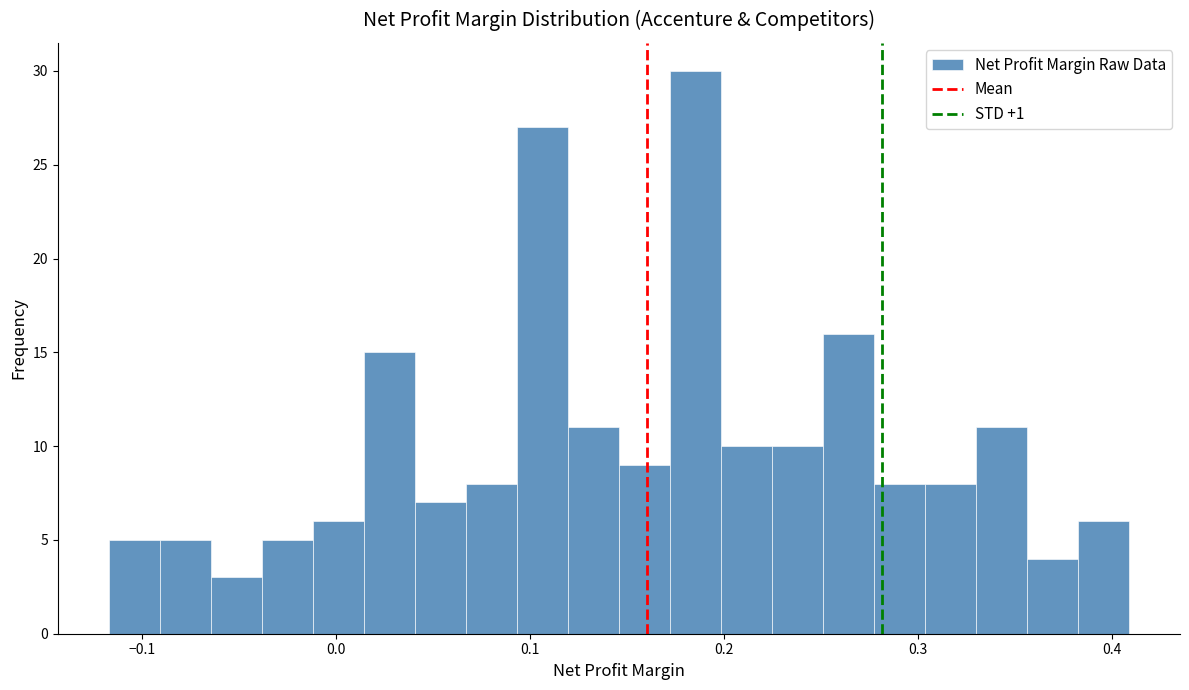

Around what value on the x-axis is the tallest bar? Give the approximate position of its centre, as read against the axis.

0.19